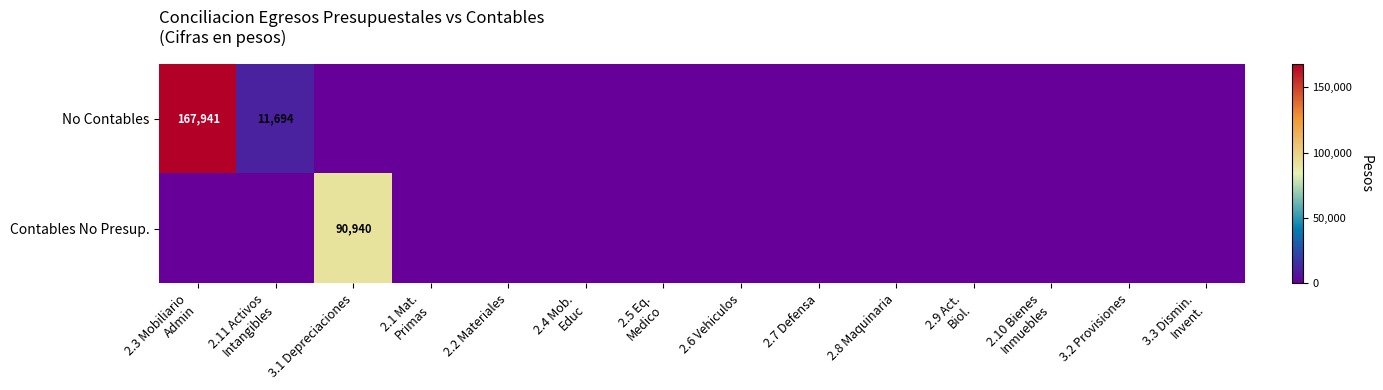

The Contables No Presup. series shows 158962.8 at 3.1 Depreciaciones. True or false?

False